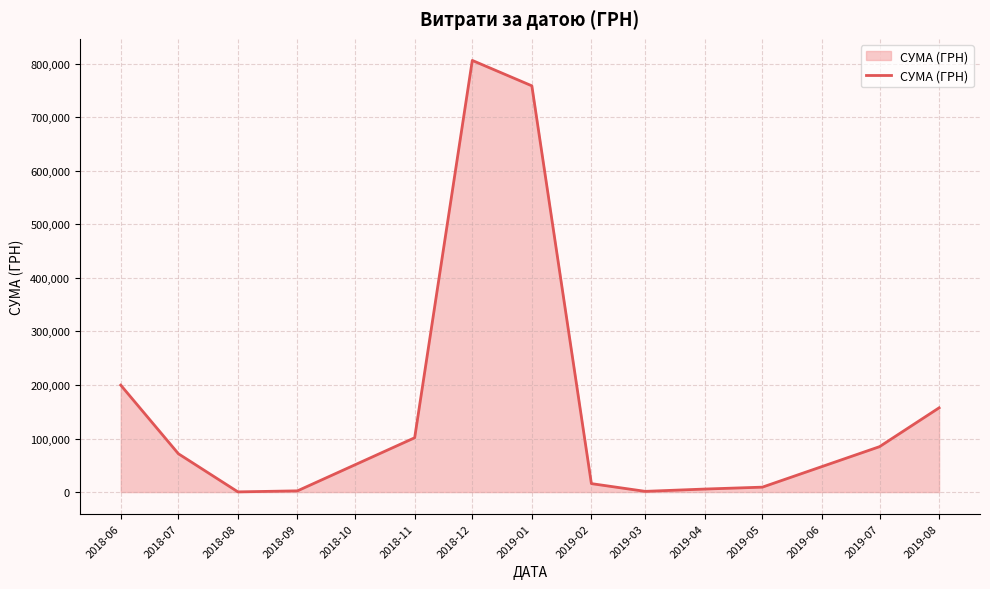

What is the greatest value displayed?

805932.0